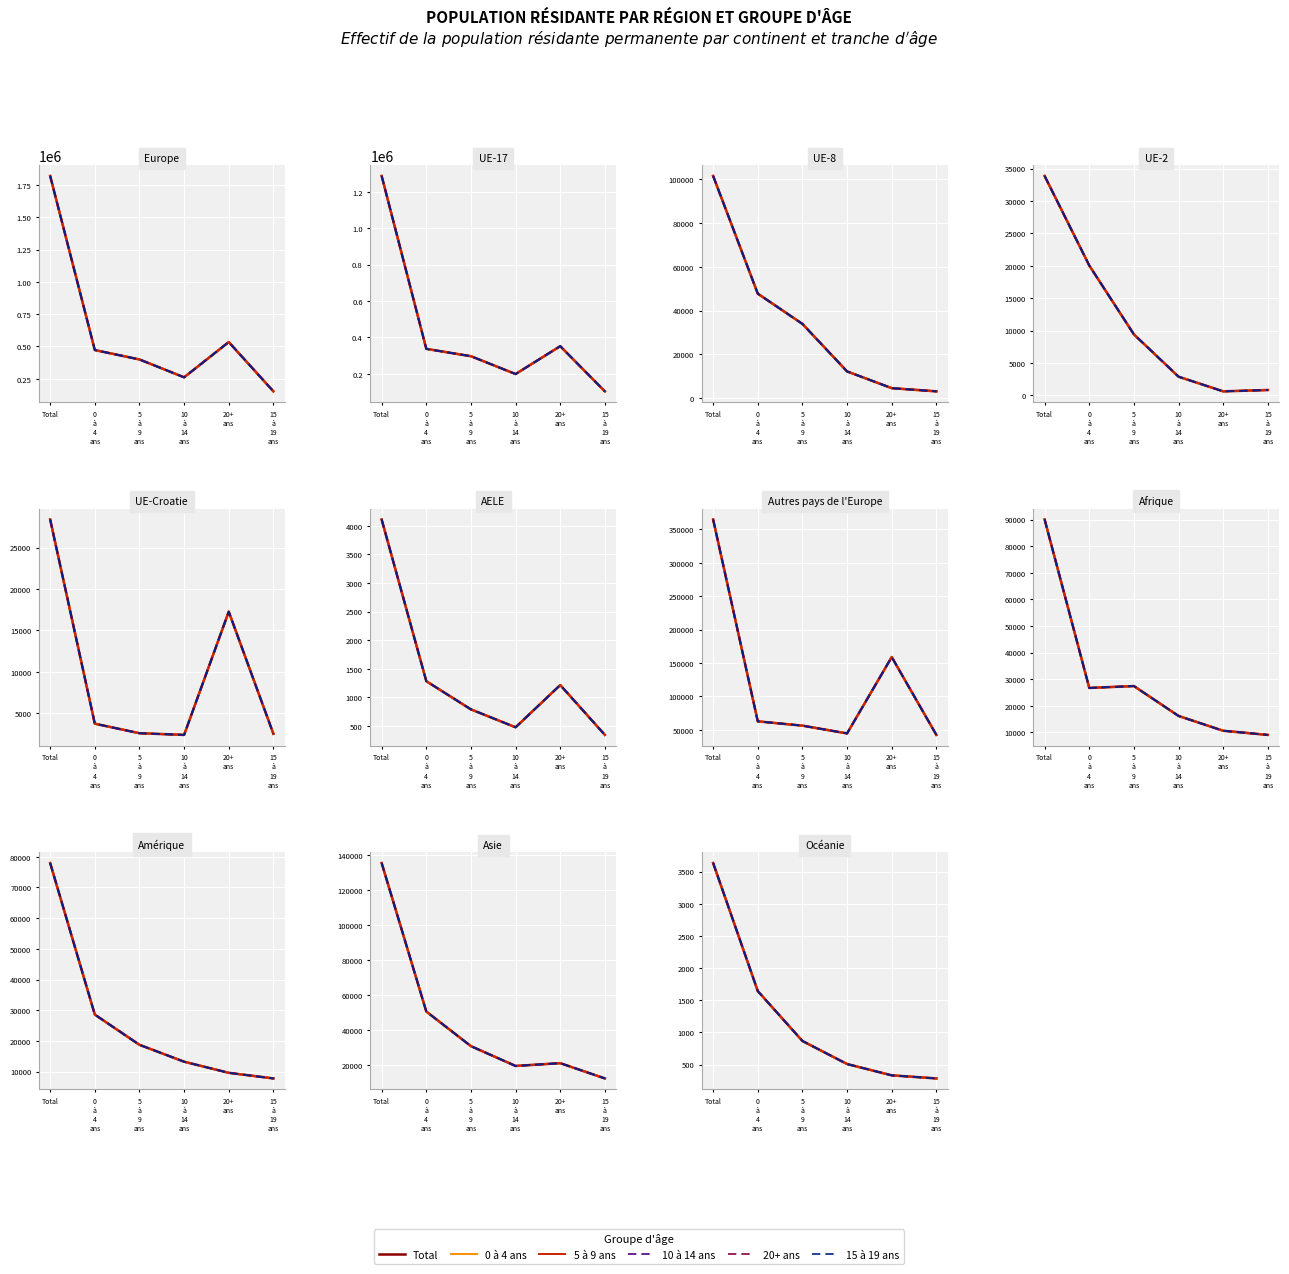

The value of 20+ ans at 10
à
14
ans is 692. True or false?

False